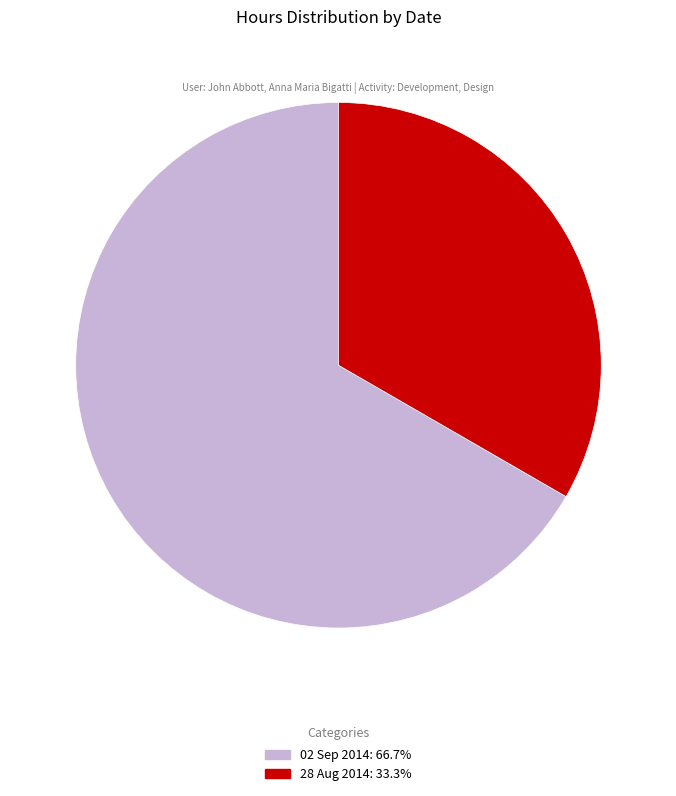

Is 28 Aug 2014 the majority of the pie?

No